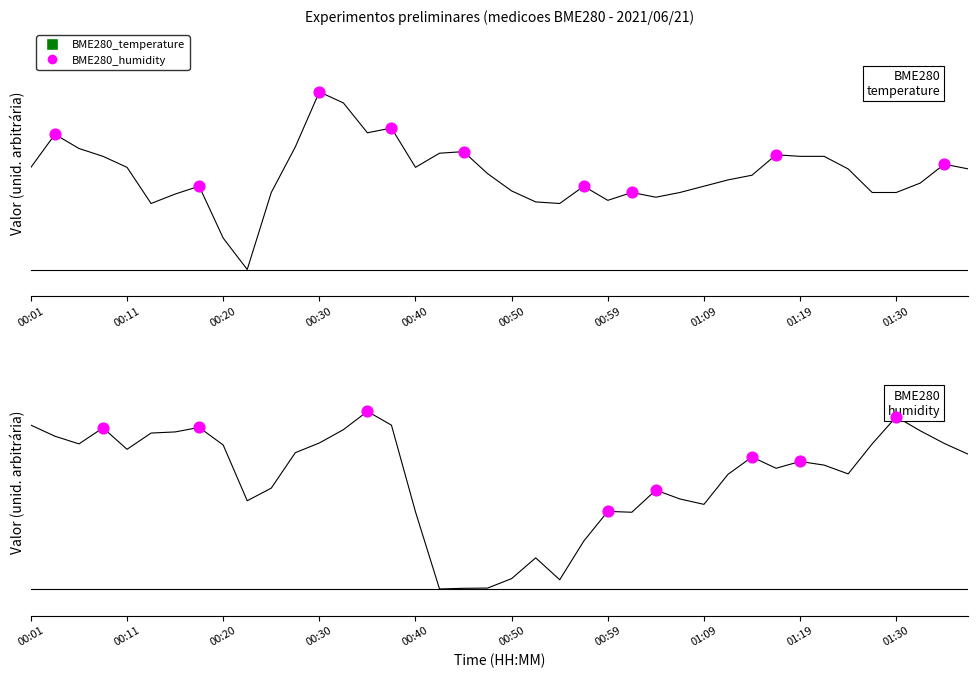

Which series contains the highest Y value?

BME280_humidity